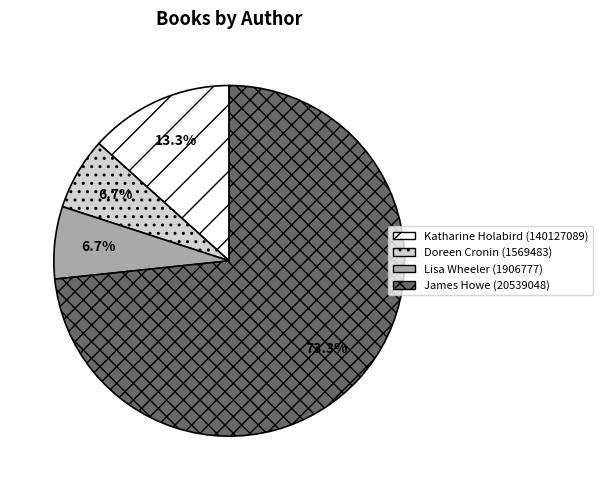

Approximately how many times larger is the value at Doreen Cronin (1569483) compared to Katharine Holabird (140127089)?

0.5